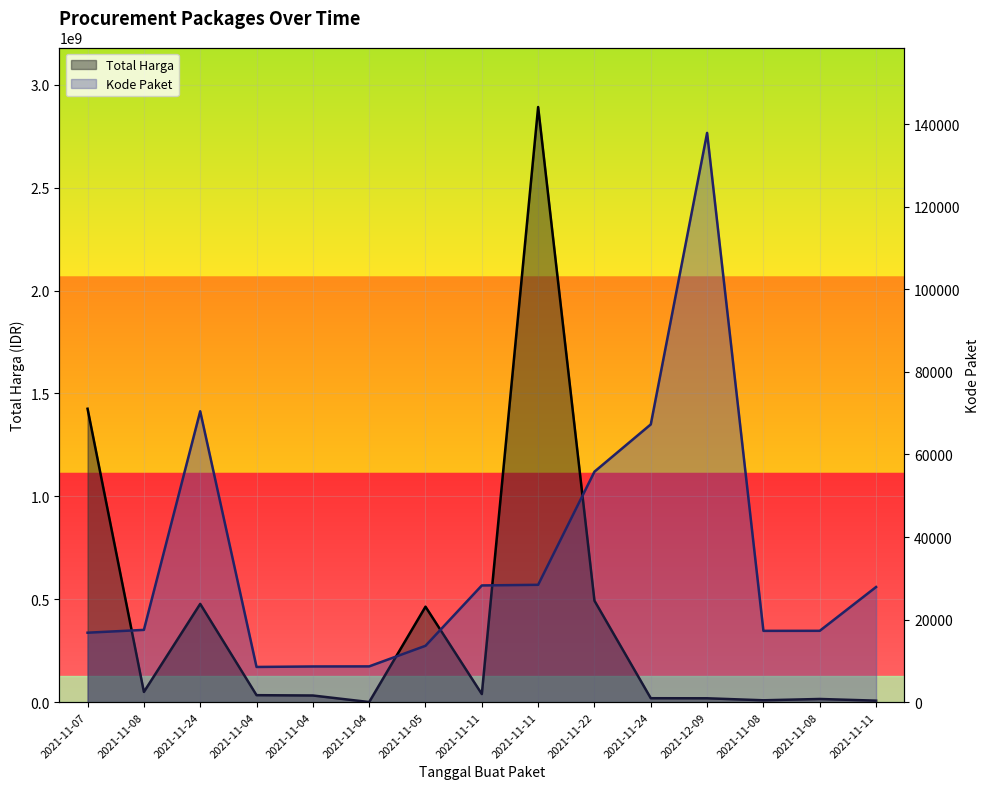

The Kode Paket series shows 8530 at 2021-11-04. True or false?

True